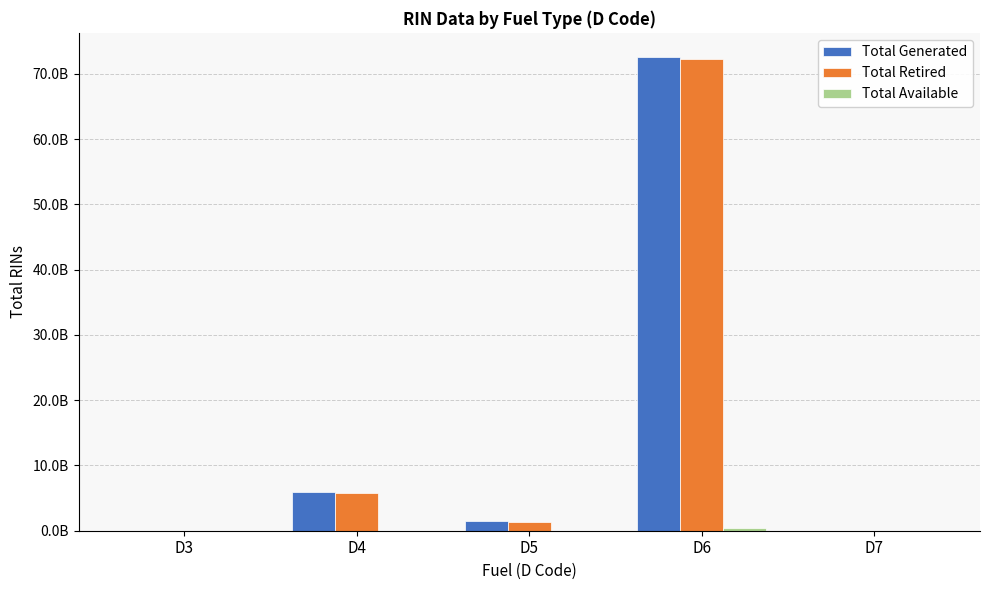

What is the total value across all series at D6?

145332980851